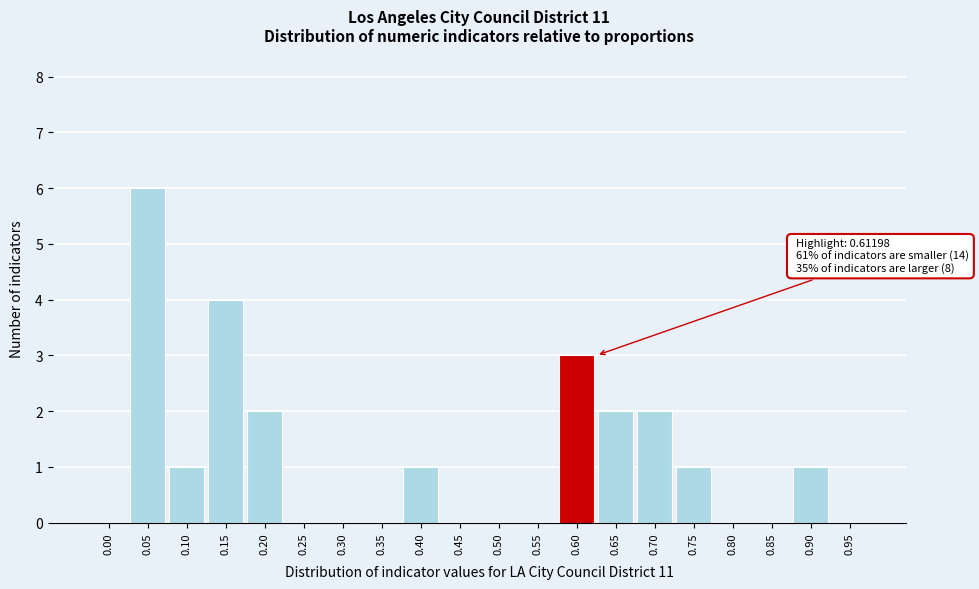

Reading right to left, transcribe all the data shown in this chart.

0.95=0	0.90=1	0.85=0	0.80=0	0.75=1	0.70=2	0.65=2	0.60=3	0.55=0	0.50=0	0.45=0	0.40=1	0.35=0	0.30=0	0.25=0	0.20=2	0.15=4	0.10=1	0.05=6	0.00=0